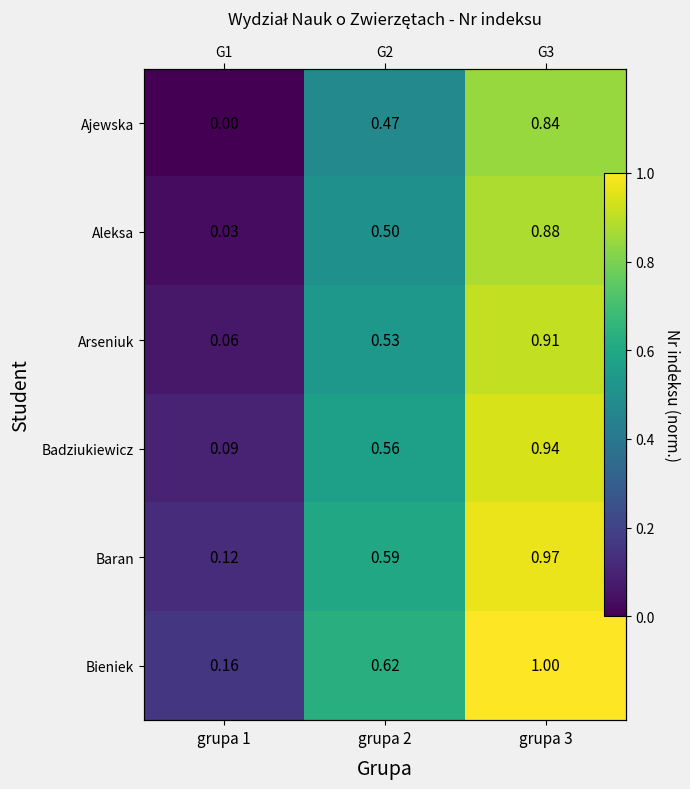

How many data points in Ajewska are above 0?

2